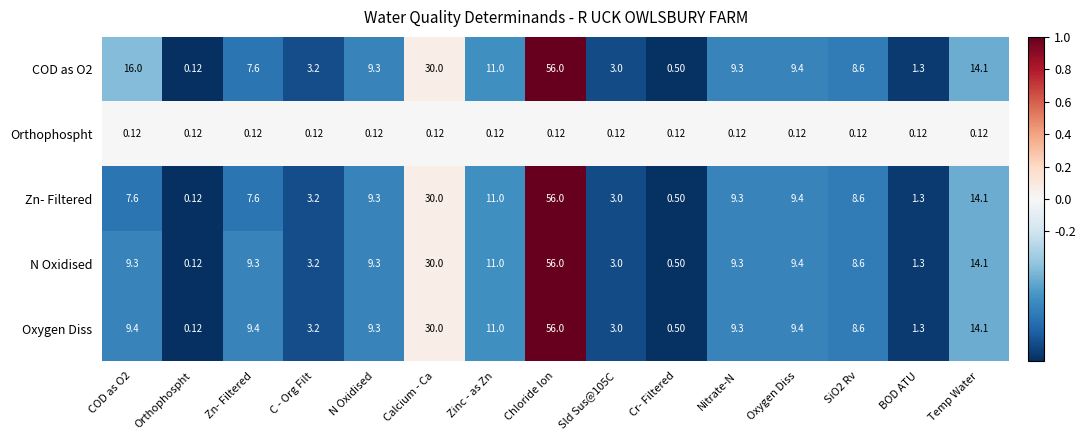

Is the value of Orthophospht at Cr- Filtered greater than the value of Oxygen Diss at Zinc - as Zn?

No